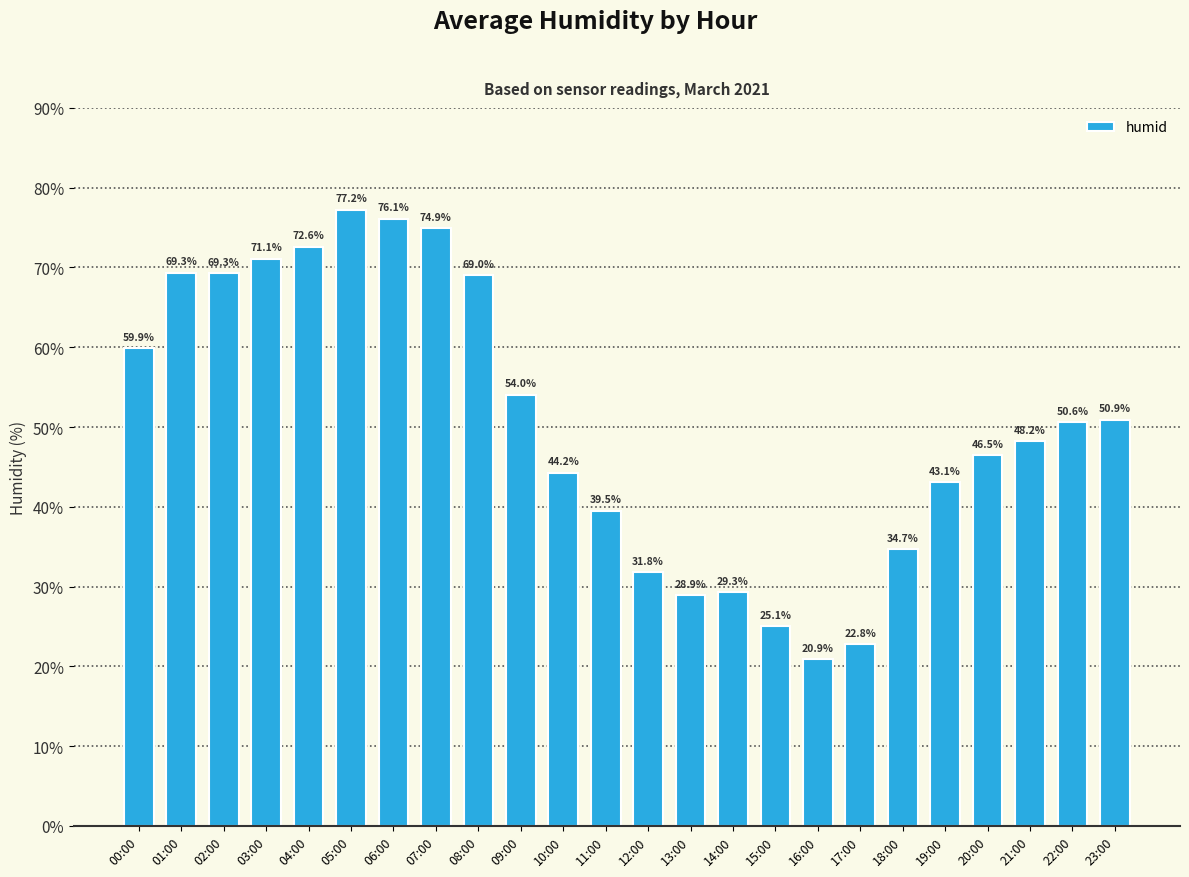

Count the number of categories in the chart.

24